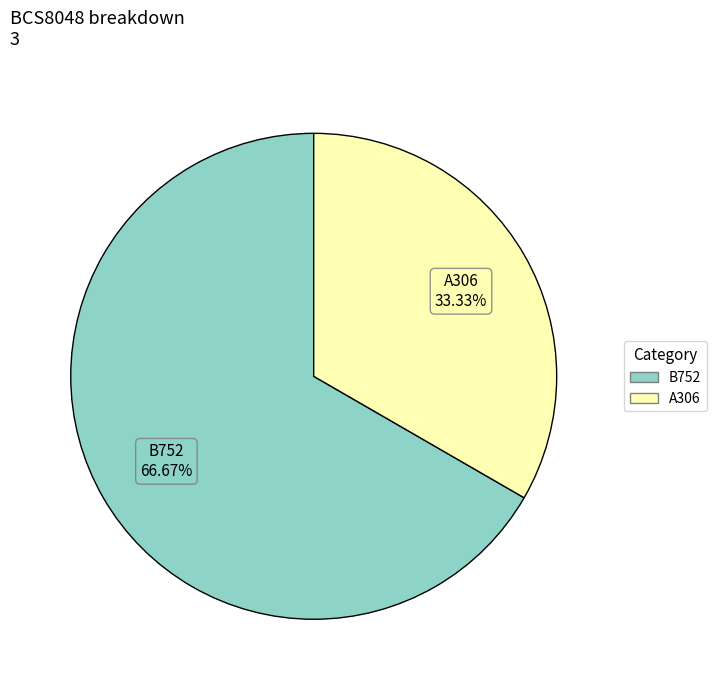

What is the largest slice in the pie chart?

B752